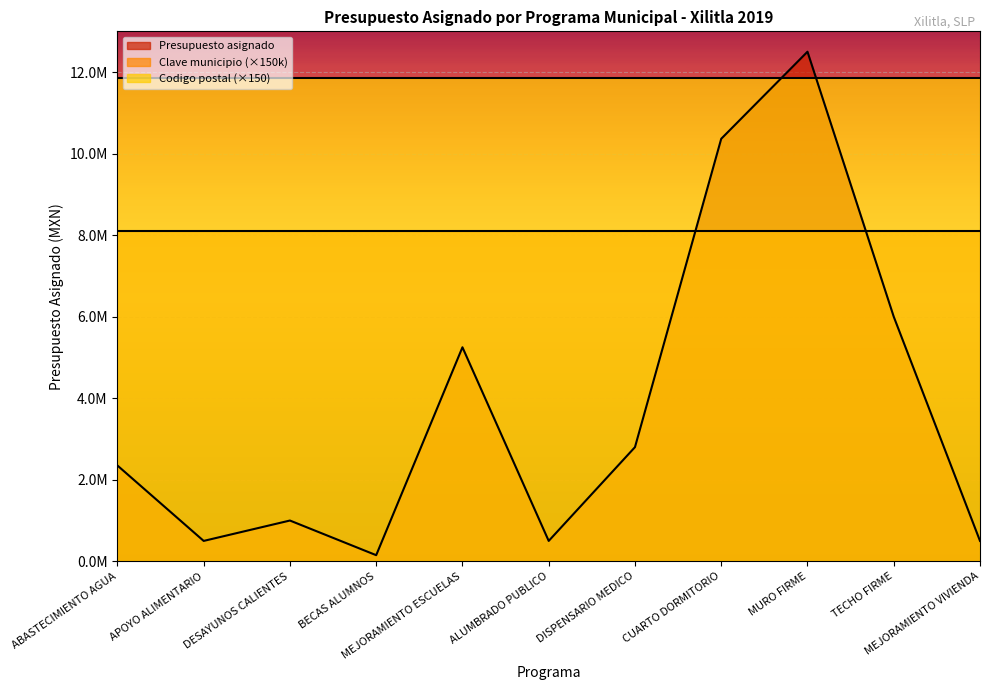

The Presupuesto asignado series shows 2800000.0 at DISPENSARIO MEDICO. True or false?

True